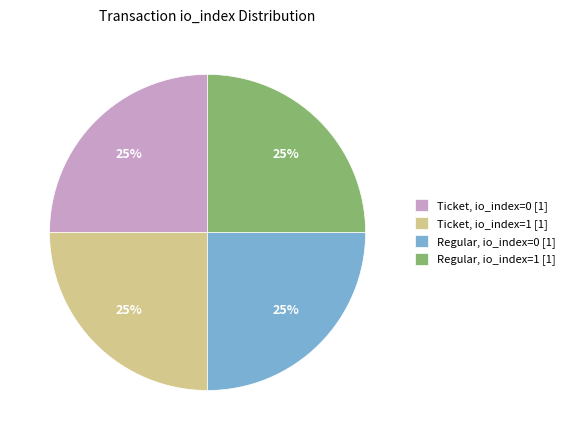

To the nearest percent, what is the difference between the largest and smallest slice percentages?

0%